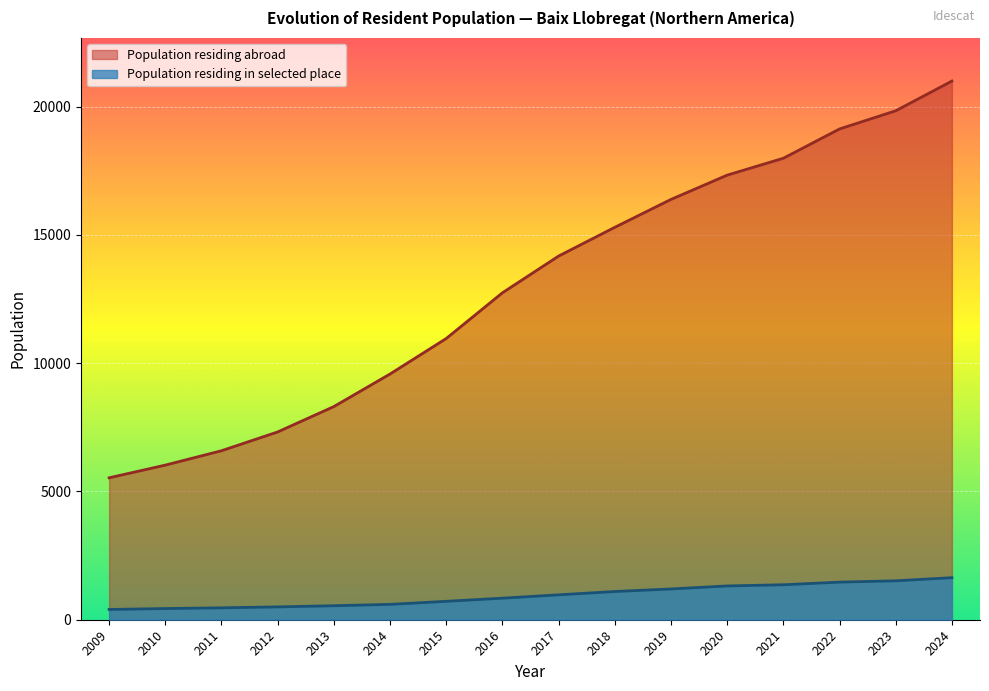

At 2022, list the series in order from smallest to largest.

Population residing in selected place, Population residing abroad